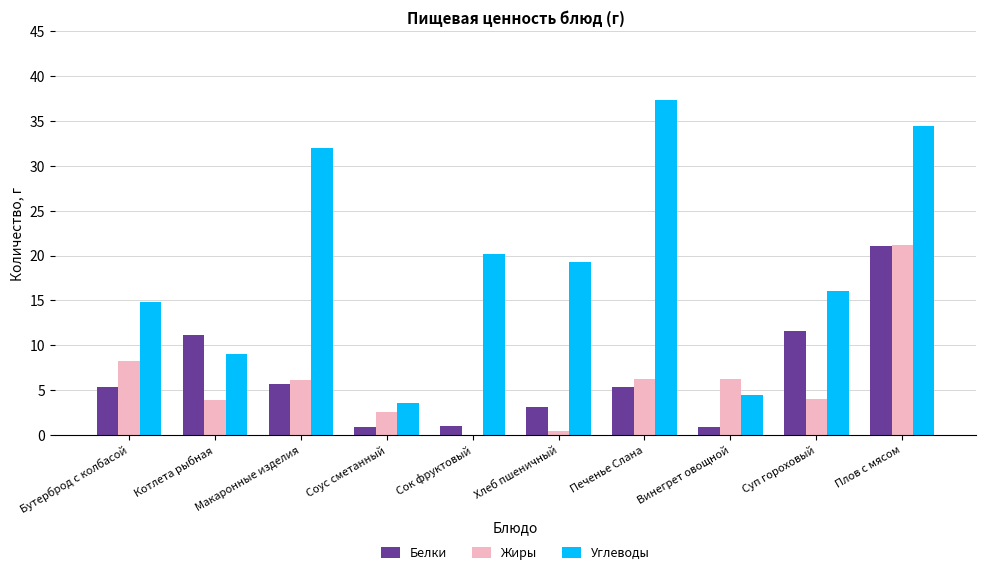

How many values in Жиры are above zero?

9